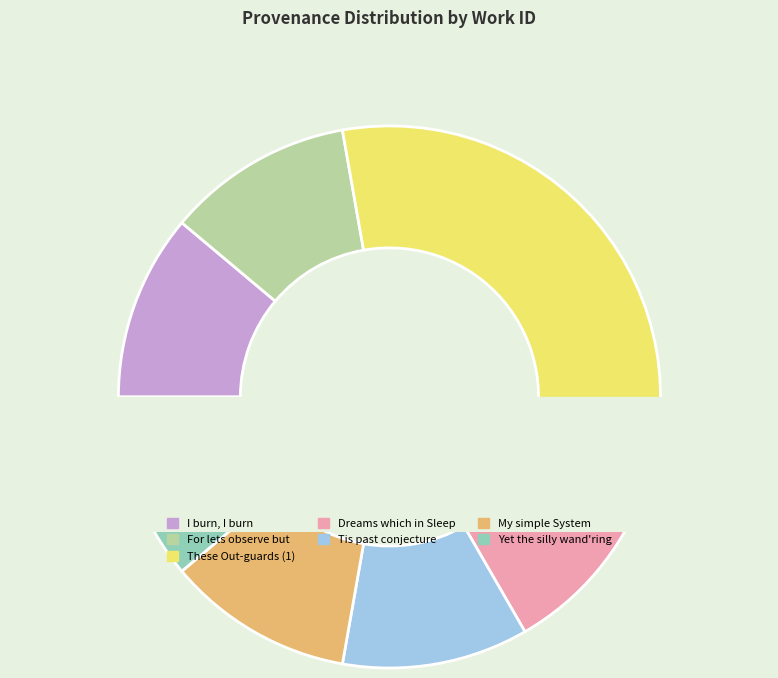

What is the change in value from For lets observe but to These Out-guards (1)?

+363